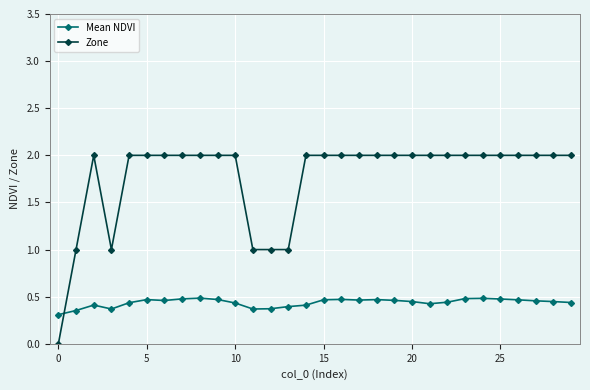

Which series has the largest total across all categories?

Zone